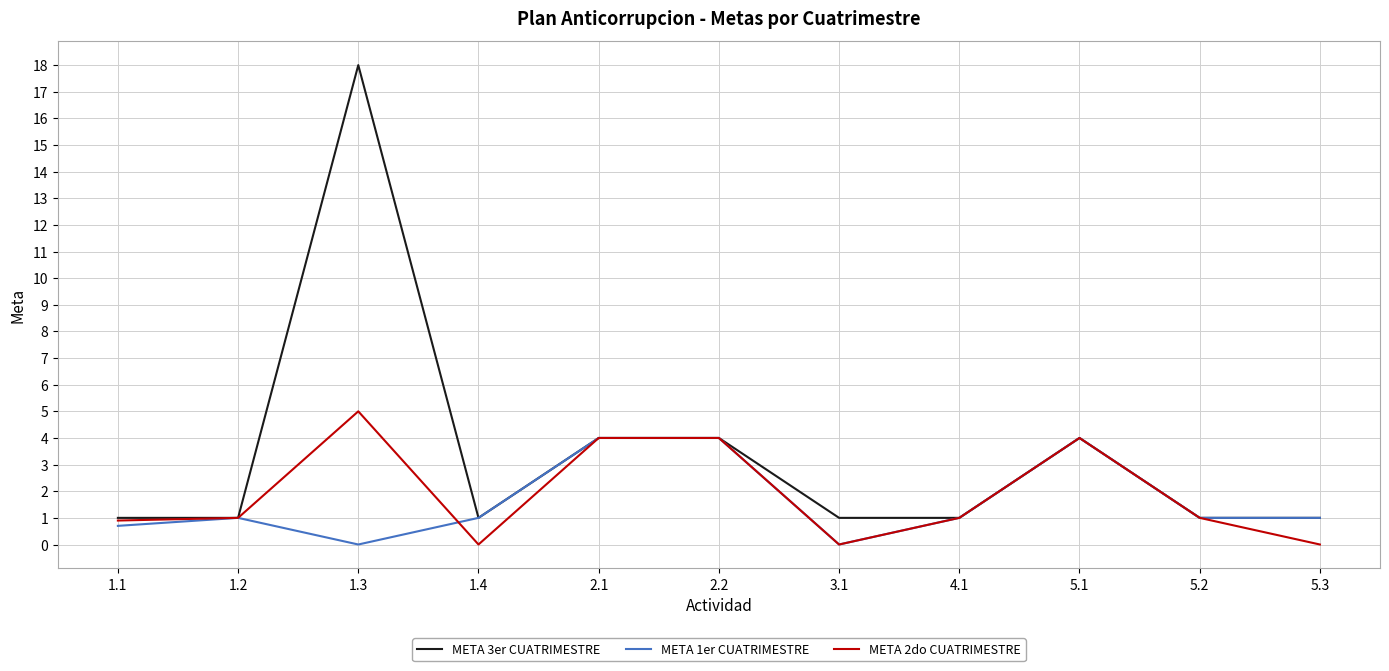

List the series in order of their overall mean, lowest first.

META 1er CUATRIMESTRE, META 2do CUATRIMESTRE, META 3er CUATRIMESTRE